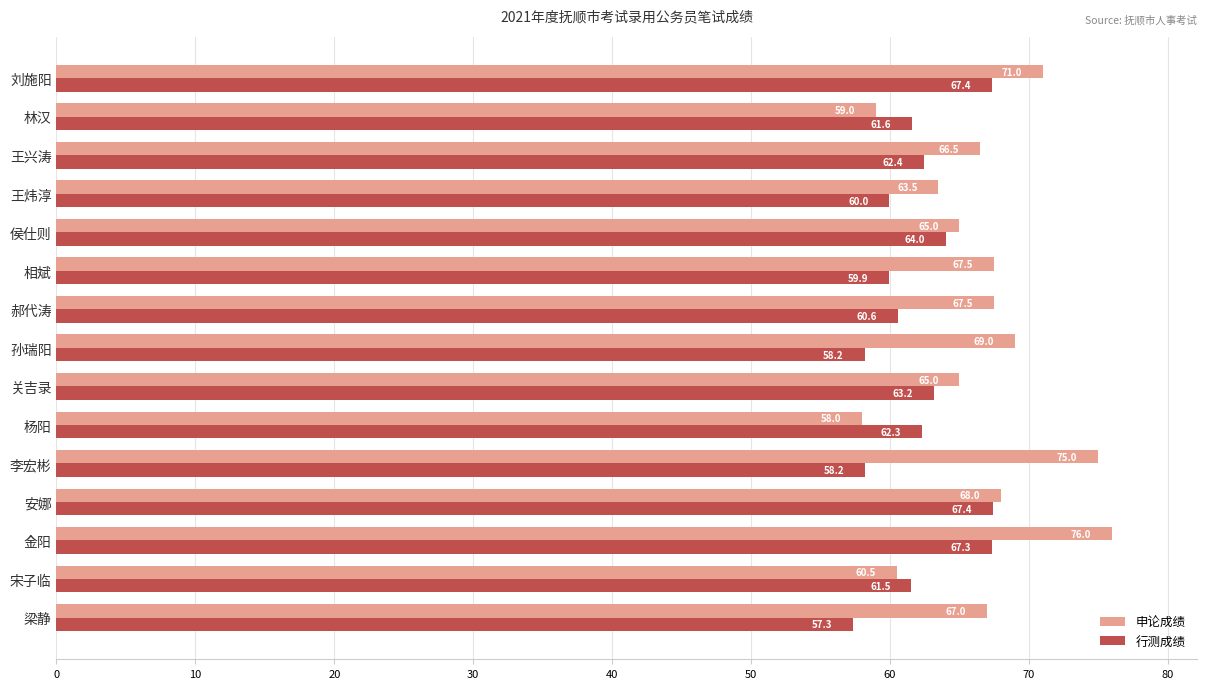

At which label is 申论成绩 closest to 67?

梁静